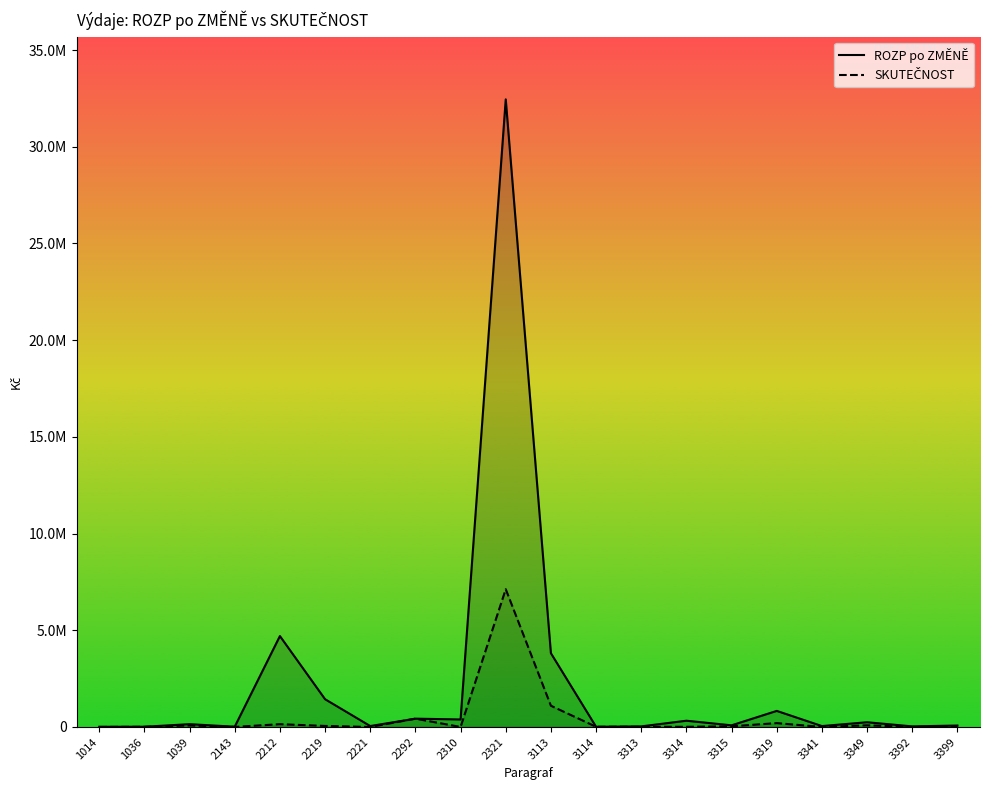

In SKUTEČNOST, how many points are higher than both neighbors (excluding endpoints)?

6